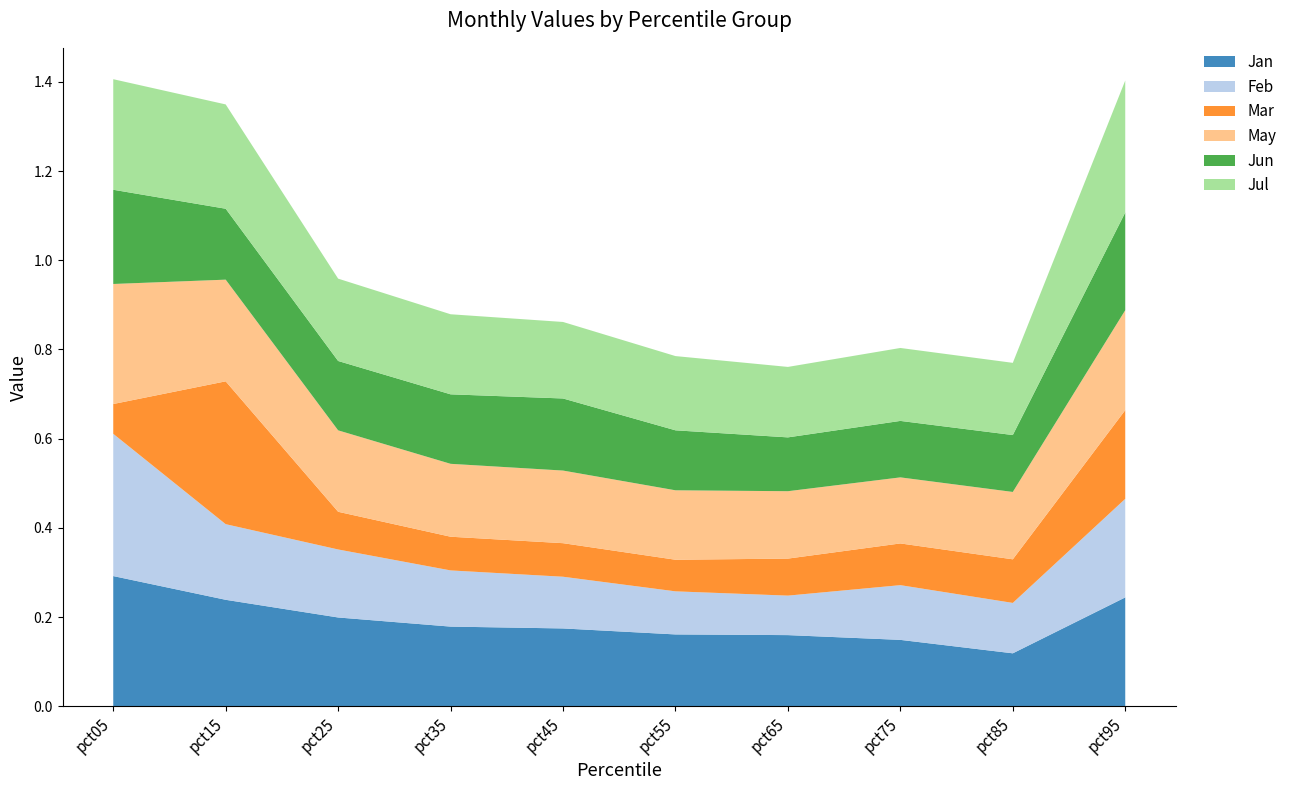

Reading left to right, list all the values displayed in this chart.

Jan: pct05=0.3	pct15=0.2	pct25=0.2	pct35=0.2	pct45=0.2	pct55=0.2	pct65=0.2	pct75=0.1	pct85=0.1	pct95=0.2
Feb: pct05=0.3	pct15=0.2	pct25=0.2	pct35=0.1	pct45=0.1	pct55=0.1	pct65=0.1	pct75=0.1	pct85=0.1	pct95=0.2
Mar: pct05=0.1	pct15=0.3	pct25=0.1	pct35=0.1	pct45=0.1	pct55=0.1	pct65=0.1	pct75=0.1	pct85=0.1	pct95=0.2
May: pct05=0.3	pct15=0.2	pct25=0.2	pct35=0.2	pct45=0.2	pct55=0.2	pct65=0.2	pct75=0.1	pct85=0.2	pct95=0.2
Jun: pct05=0.2	pct15=0.2	pct25=0.2	pct35=0.2	pct45=0.2	pct55=0.1	pct65=0.1	pct75=0.1	pct85=0.1	pct95=0.2
Jul: pct05=0.2	pct15=0.2	pct25=0.2	pct35=0.2	pct45=0.2	pct55=0.2	pct65=0.2	pct75=0.2	pct85=0.2	pct95=0.3